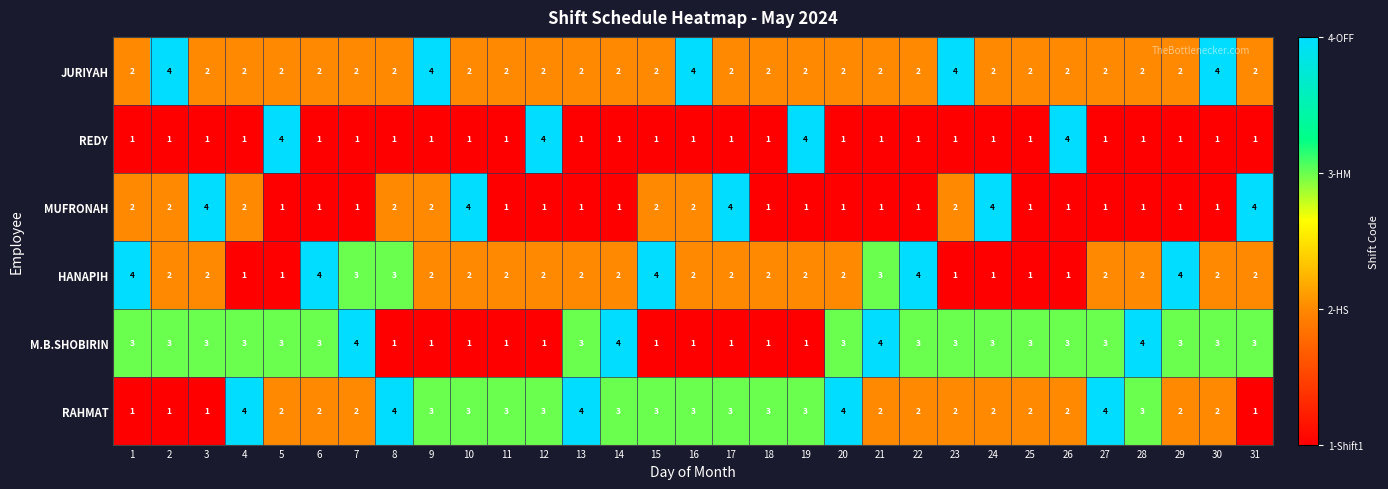

How many HANAPIH values are between 2 and 3?

20